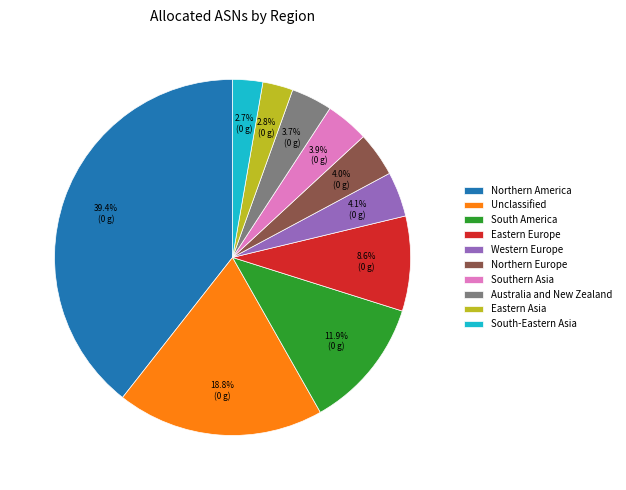

How many segments does this pie chart have?

10